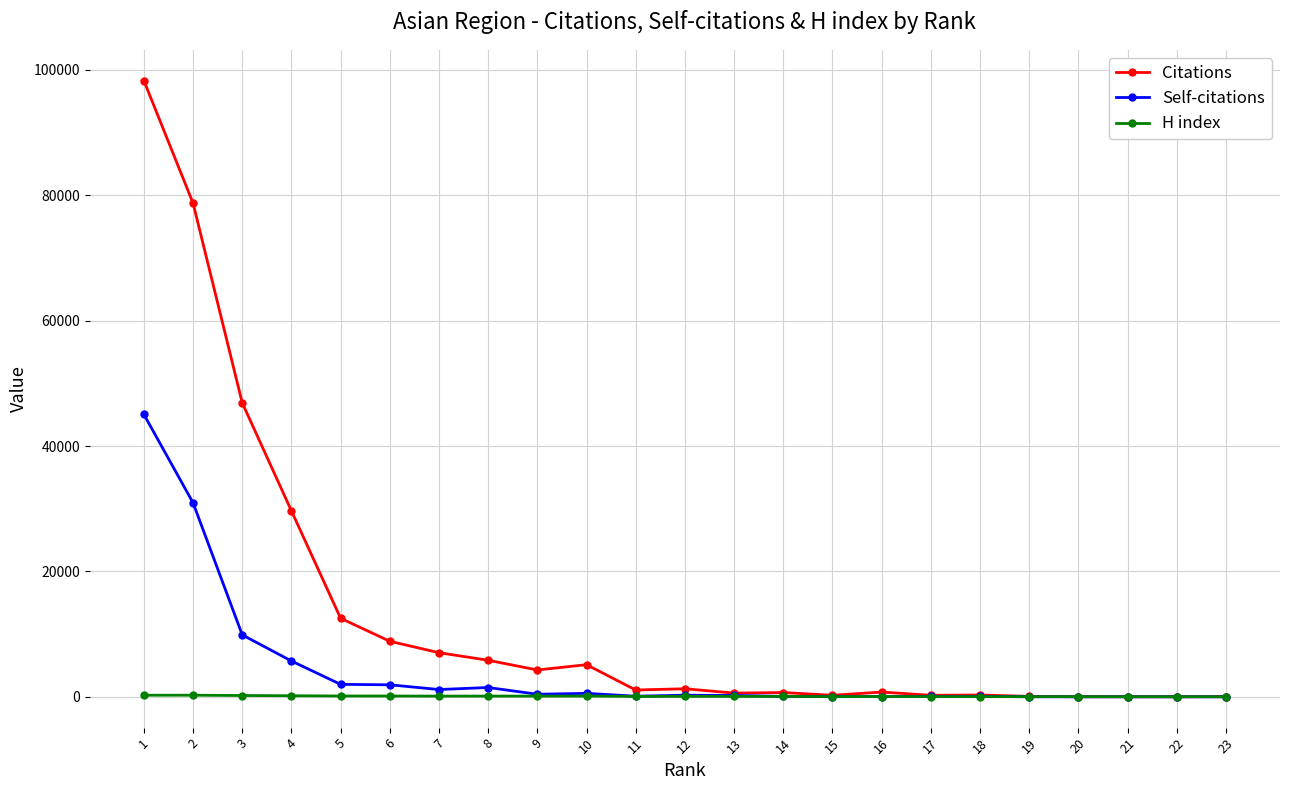

What is the sum of the Citations values at 10 and 2?

83877